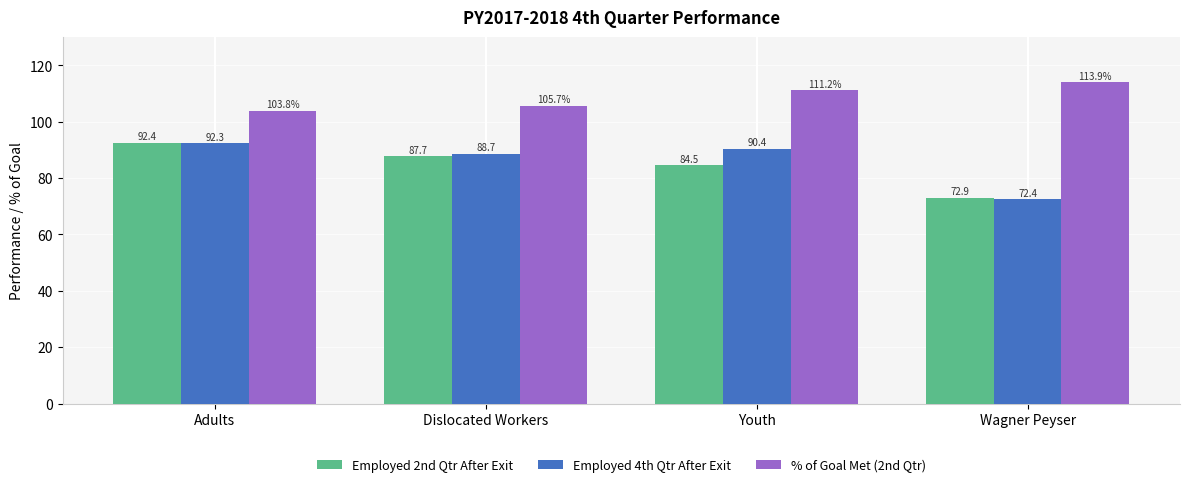

Does the chart contain stacked bars?

No